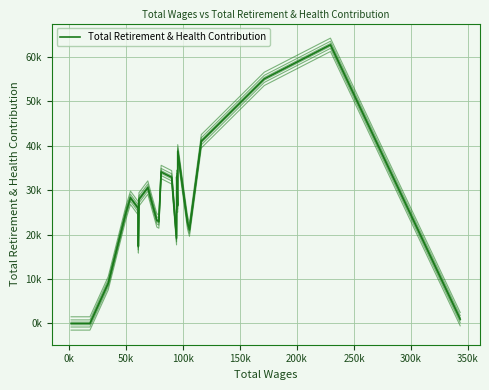

True or false: the data has more than 2 interior local peaks.

True